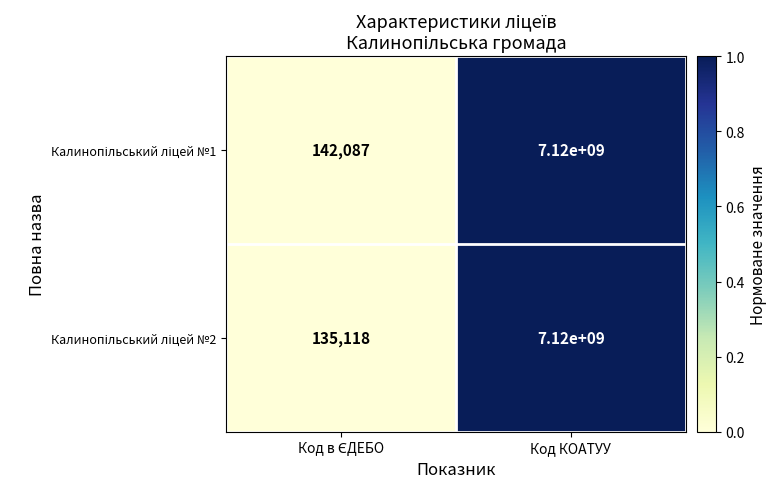

At which category does the chart reach its peak across all series?

Код КОАТУУ